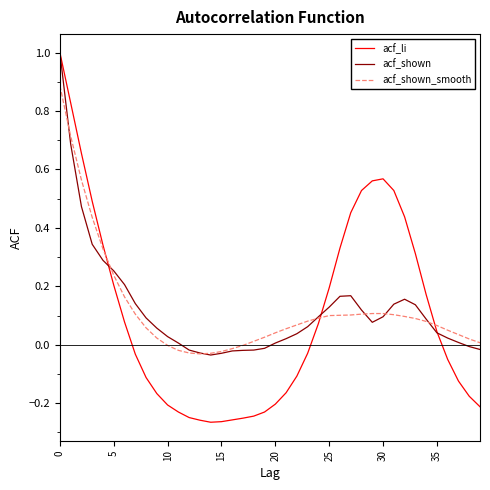

What is the maximum value for acf_shown?

1.0